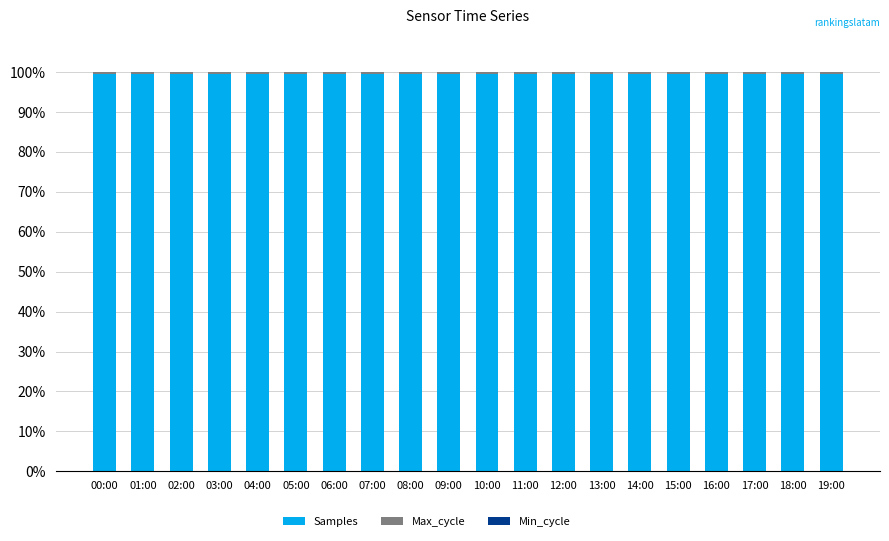

The Samples series shows 66.9 at 05:00. True or false?

False